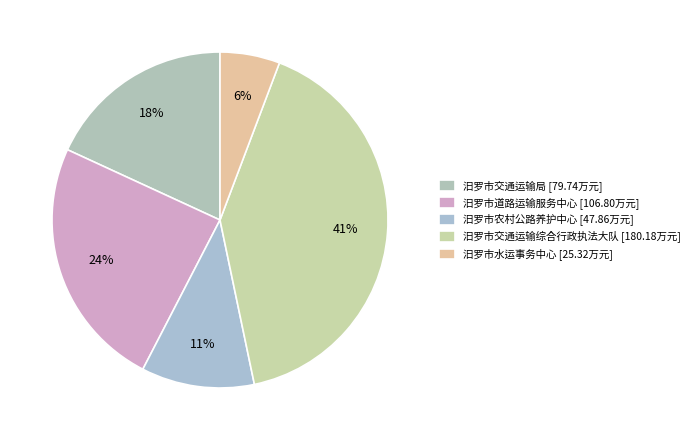

Which slice is the largest?

汨罗市交通运输综合行政执法大队